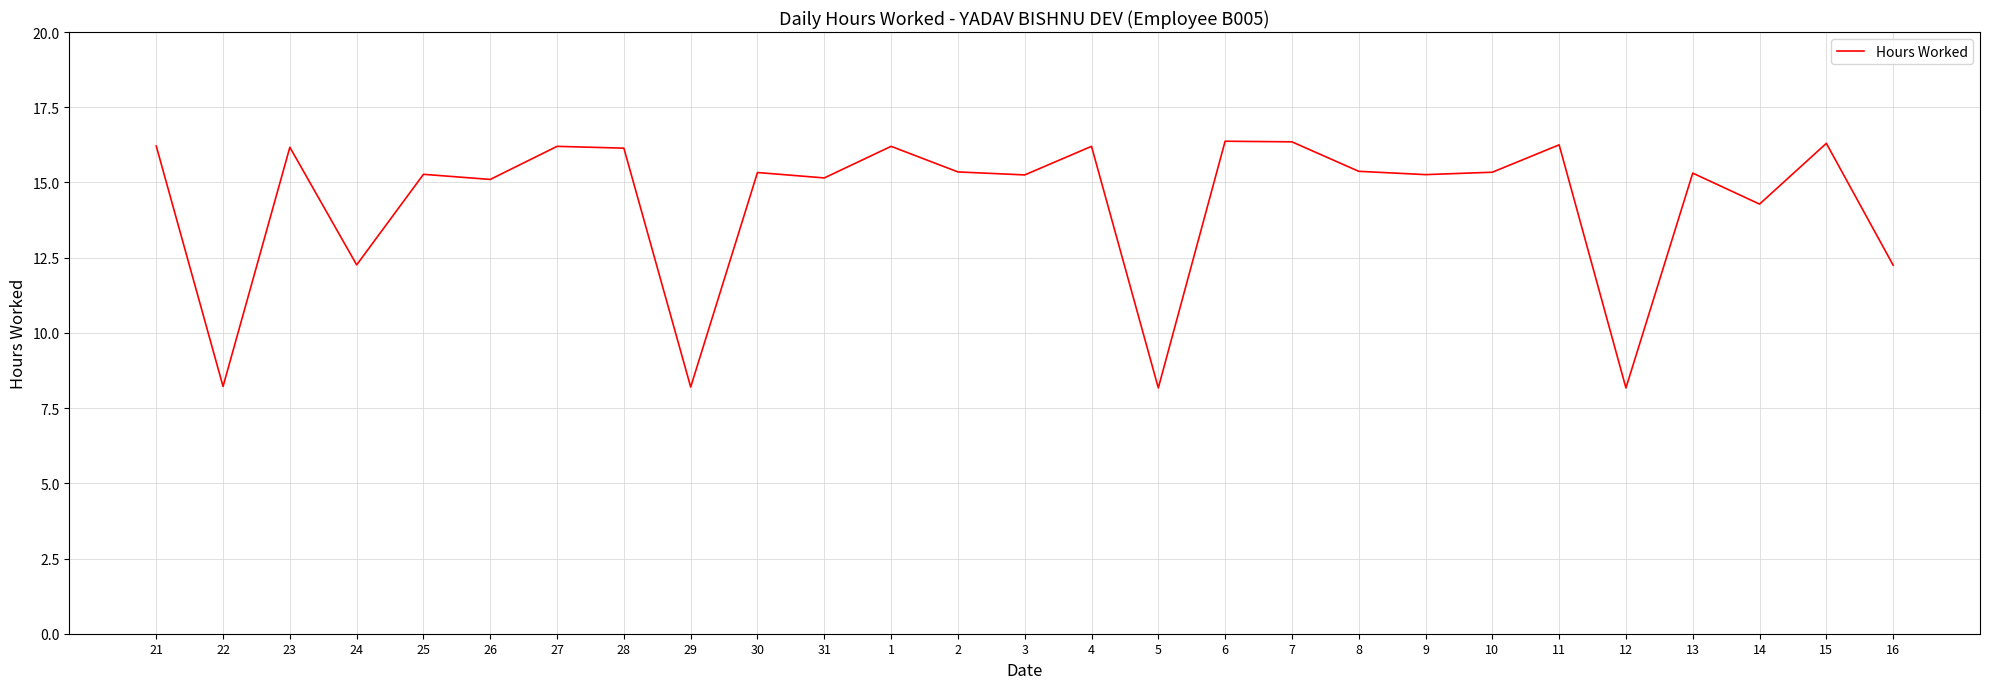

Count the number of data series in this chart.

1